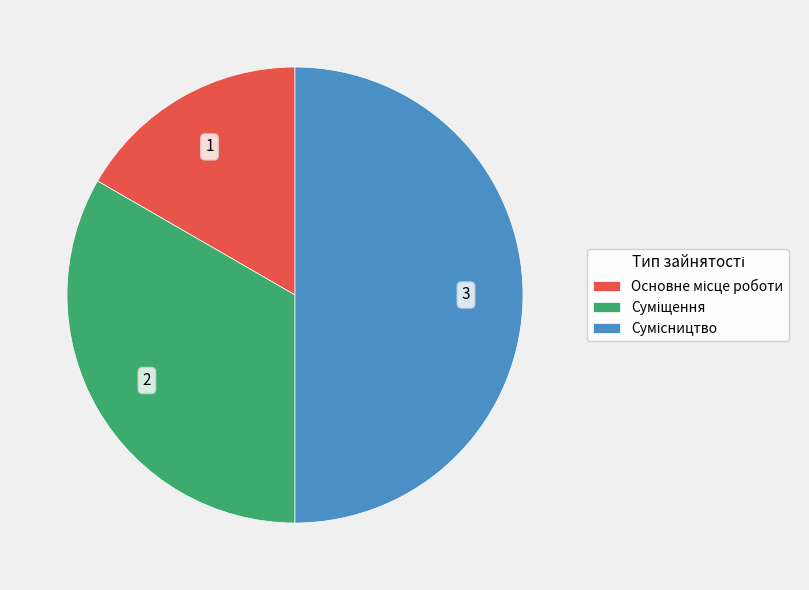

How many segments does this pie chart have?

3